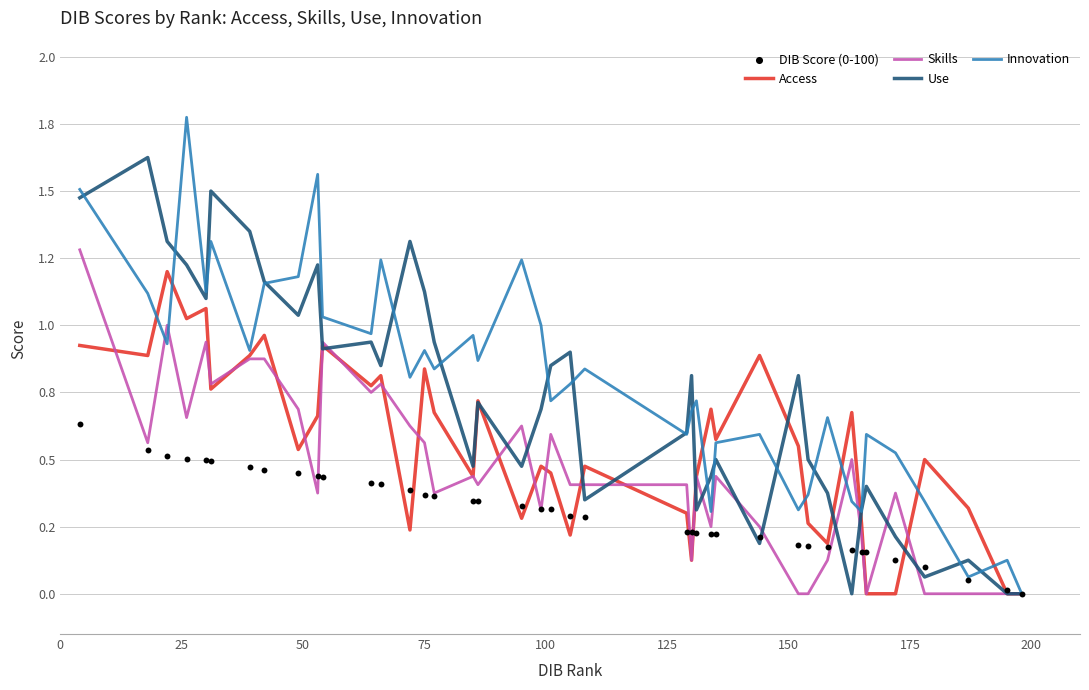

Which series has the largest Y range (max minus min)?

Innovation